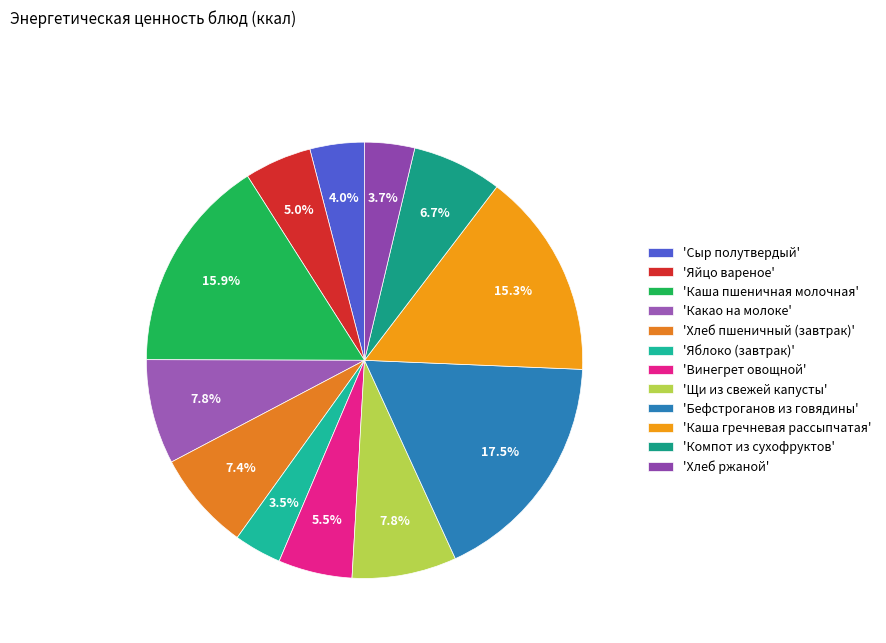

Rank the categories by value from highest to lowest.

Бефстроганов из говядины, Каша пшеничная молочная, Каша гречневая рассыпчатая, Какао на молоке, Щи из свежей капусты, Хлеб пшеничный (завтрак), Компот из сухофруктов, Винегрет овощной, Яйцо вареное, Сыр полутвердый, Хлеб ржаной, Яблоко (завтрак)